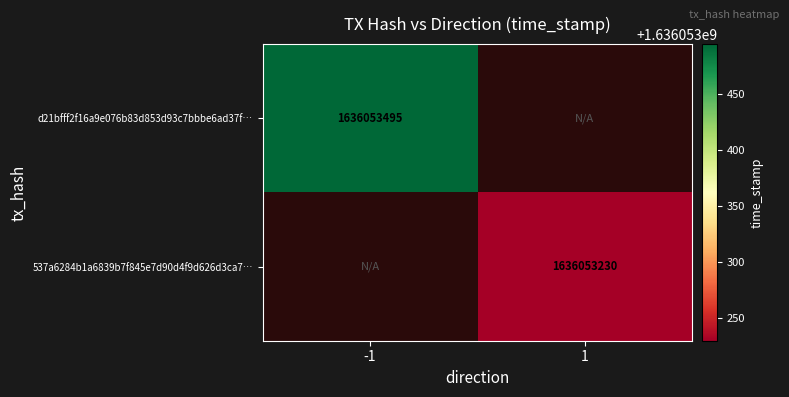

Which series has the largest total across all categories?

d21bfff2f16a9e076b83d853d93c7bbbe6ad37f